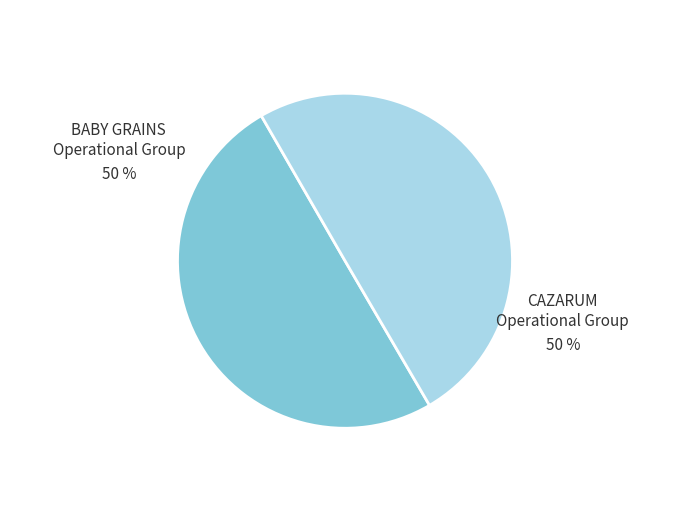

True or false: CAZARUM Operational Group accounts for 50% of the total.

True